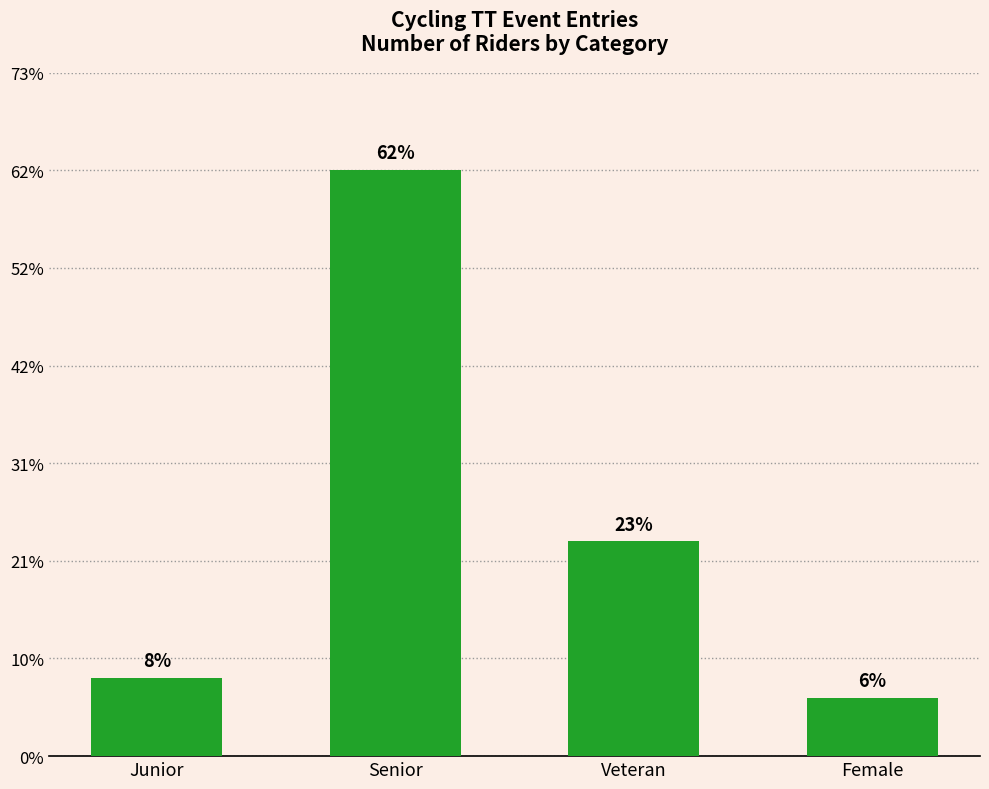

Does the chart contain any negative values?

No